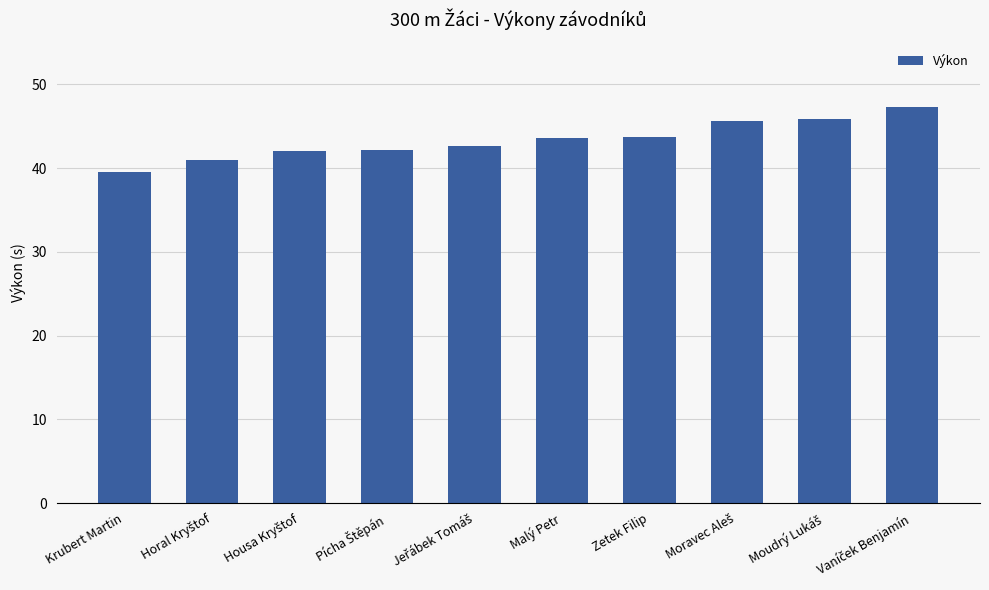

What is the value of the 9th bar from the left?

45.8